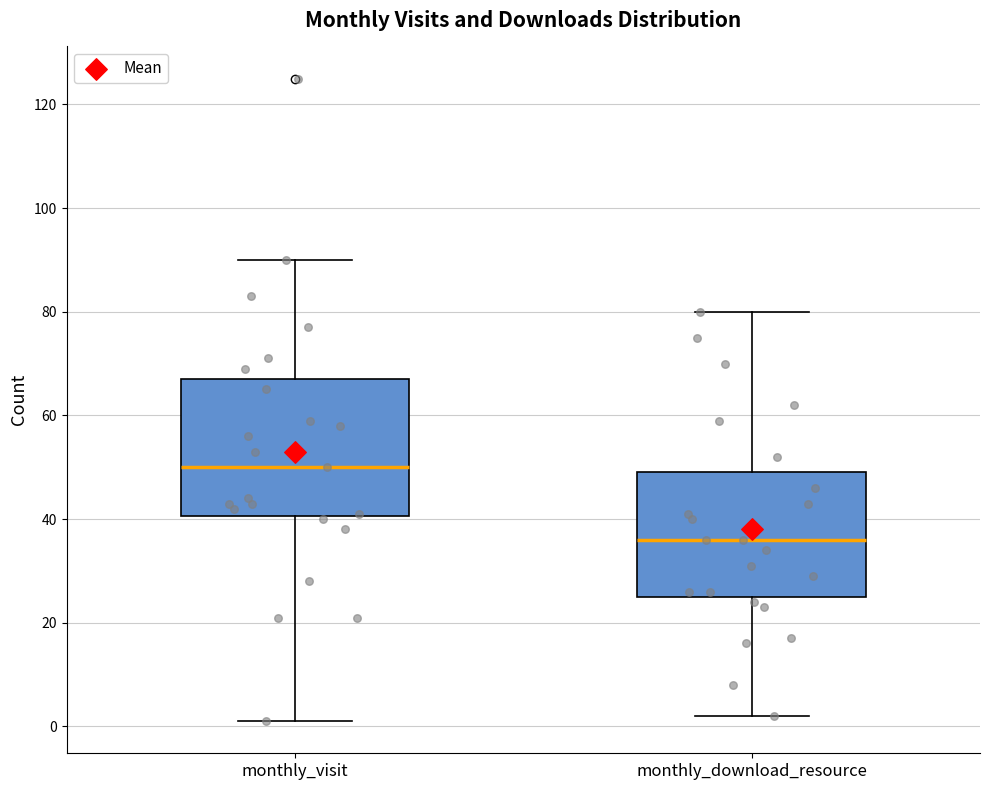

Comparing the boxes themselves (not the whiskers), which one is the tallest?

monthly_visit